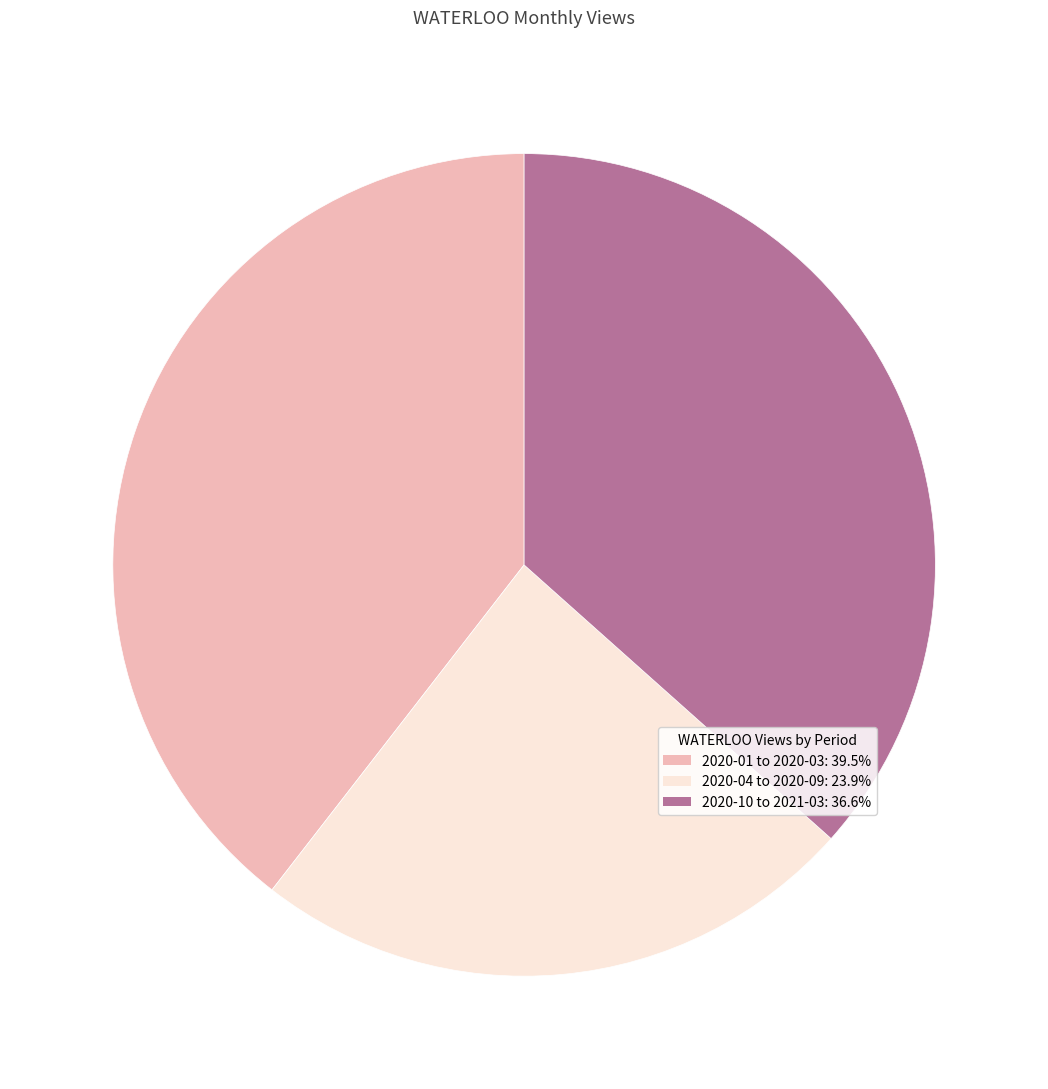

Is there a majority slice in this chart?

No